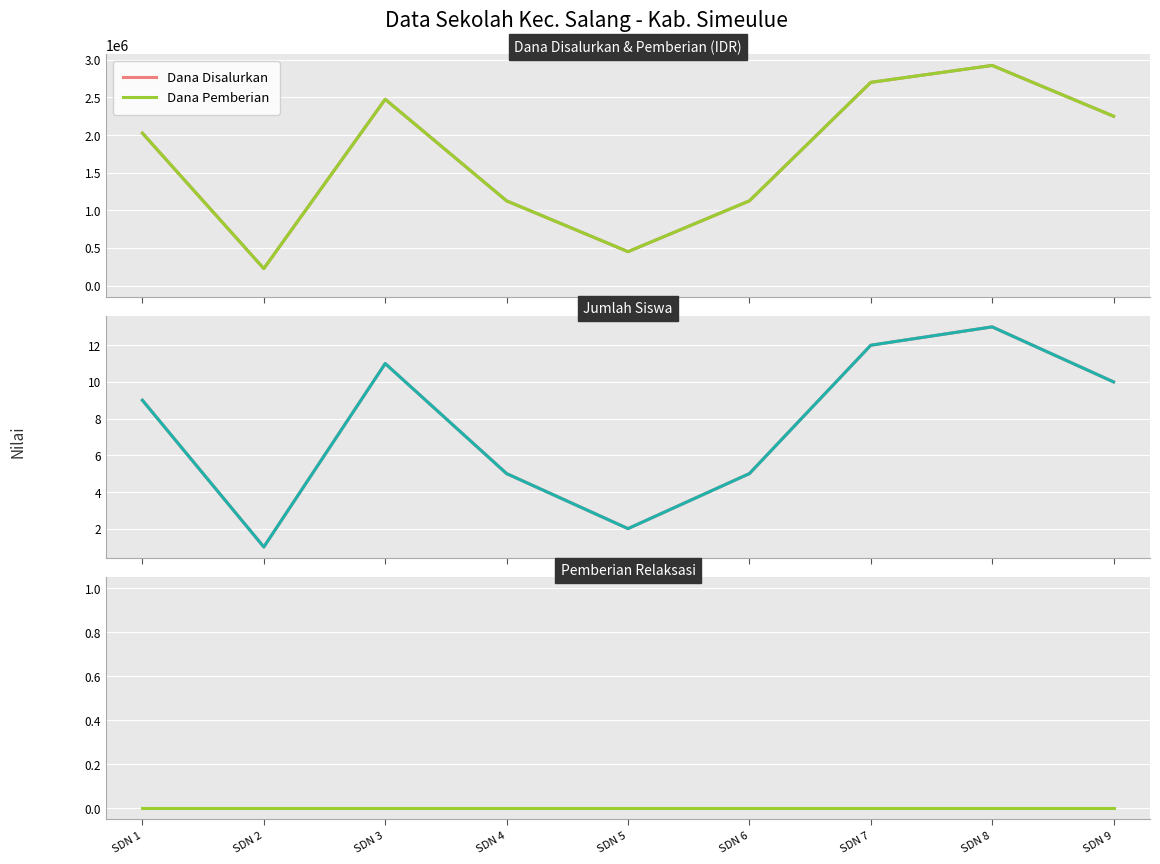

True or false: Siswa Disalurkan has more than 1 points higher than both neighbors.

True